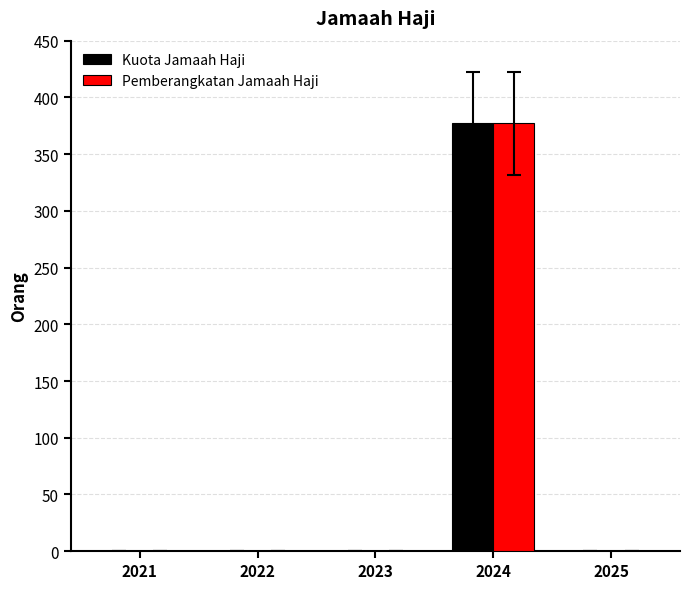

The value of Kuota Jamaah Haji at 2023 is -246. True or false?

False